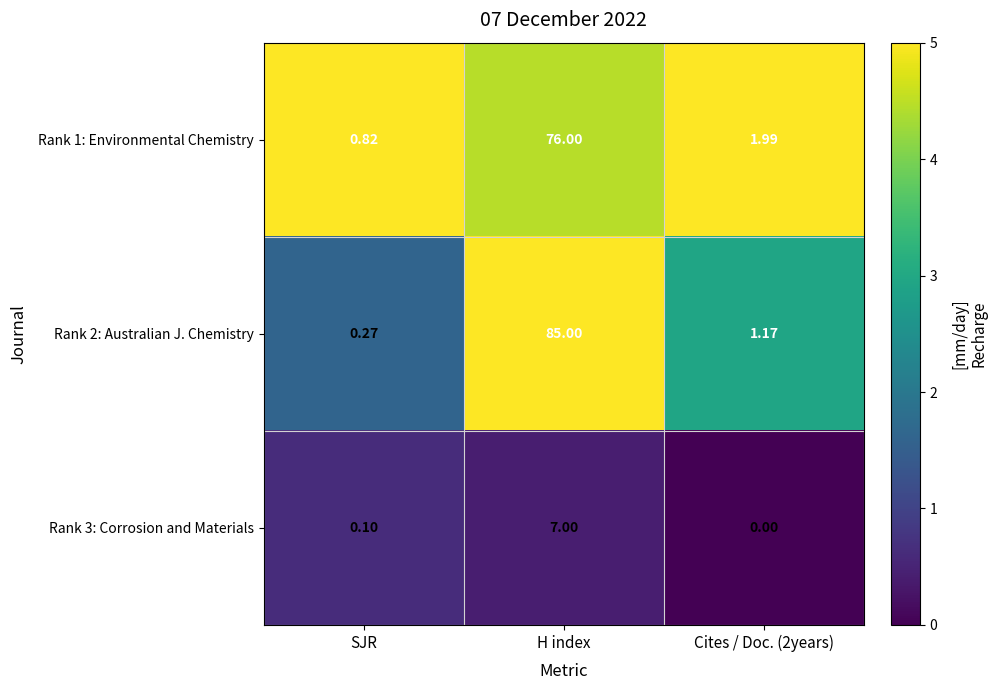

Where does the Rank 1: Environmental Chemistry series first go above 1?

H index